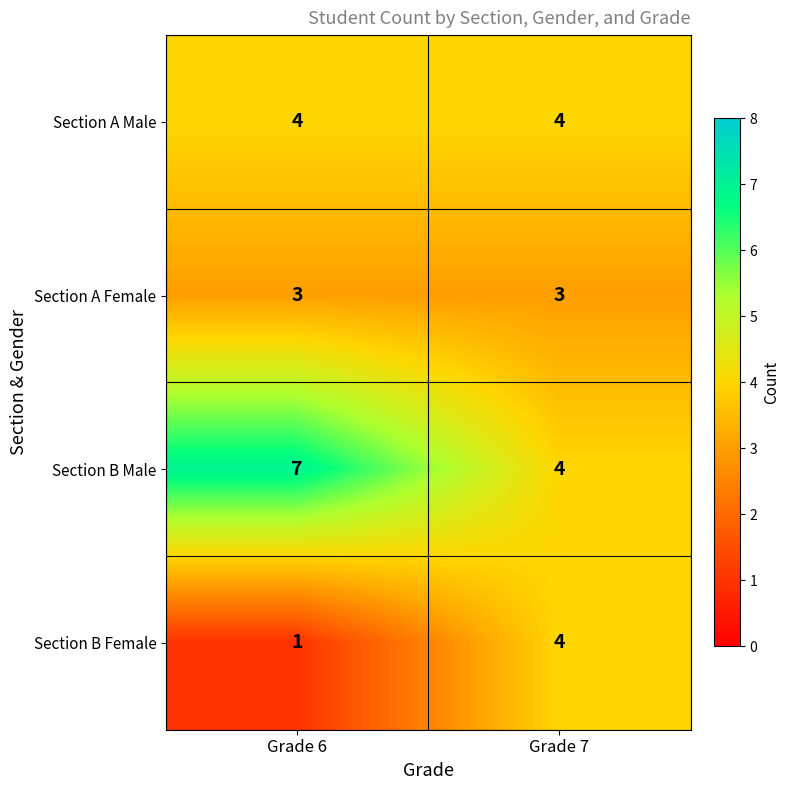

Reading left to right, transcribe all the data shown in this chart.

Section A Male: Grade 6=4	Grade 7=4
Section A Female: Grade 6=3	Grade 7=3
Section B Male: Grade 6=7	Grade 7=4
Section B Female: Grade 6=1	Grade 7=4